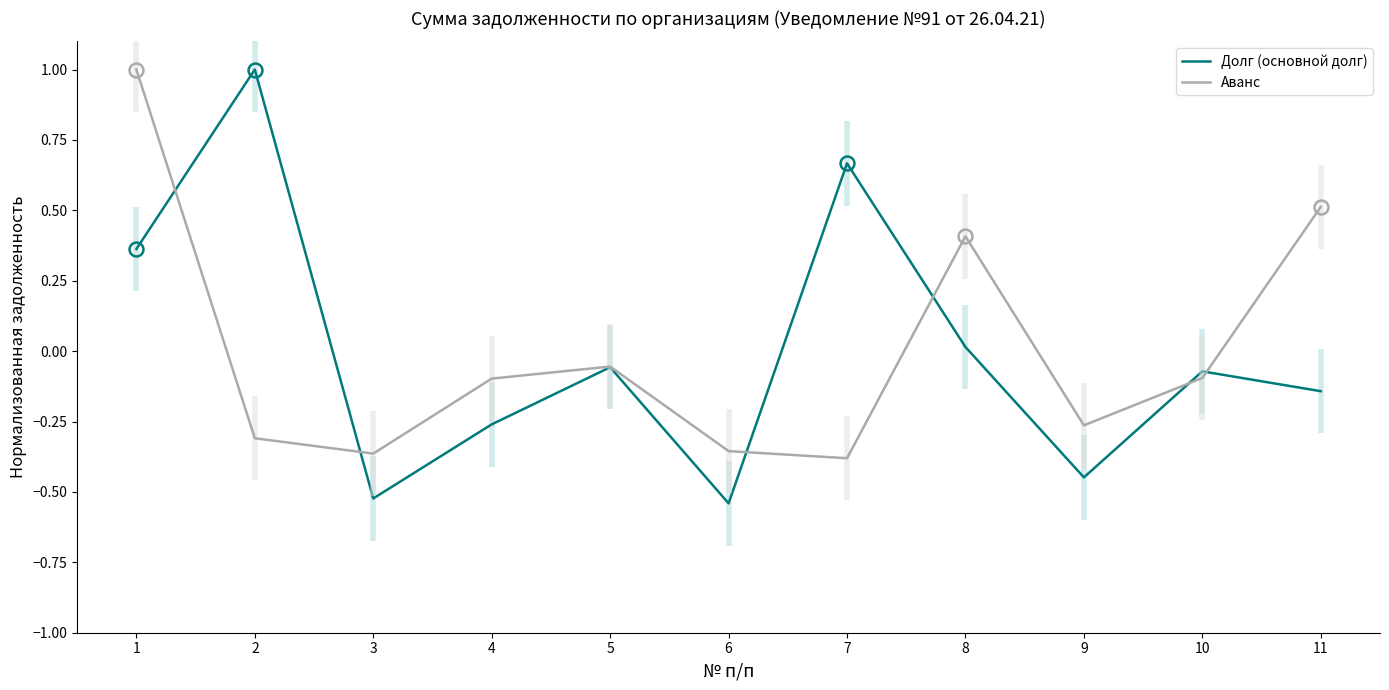

How many categories are shown in the chart?

11